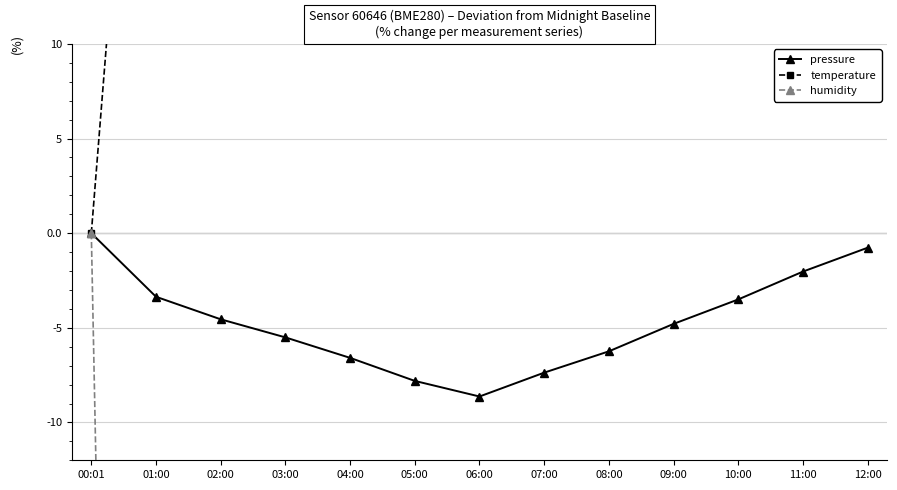

True or false: temperature and humidity intersect in this chart.

False